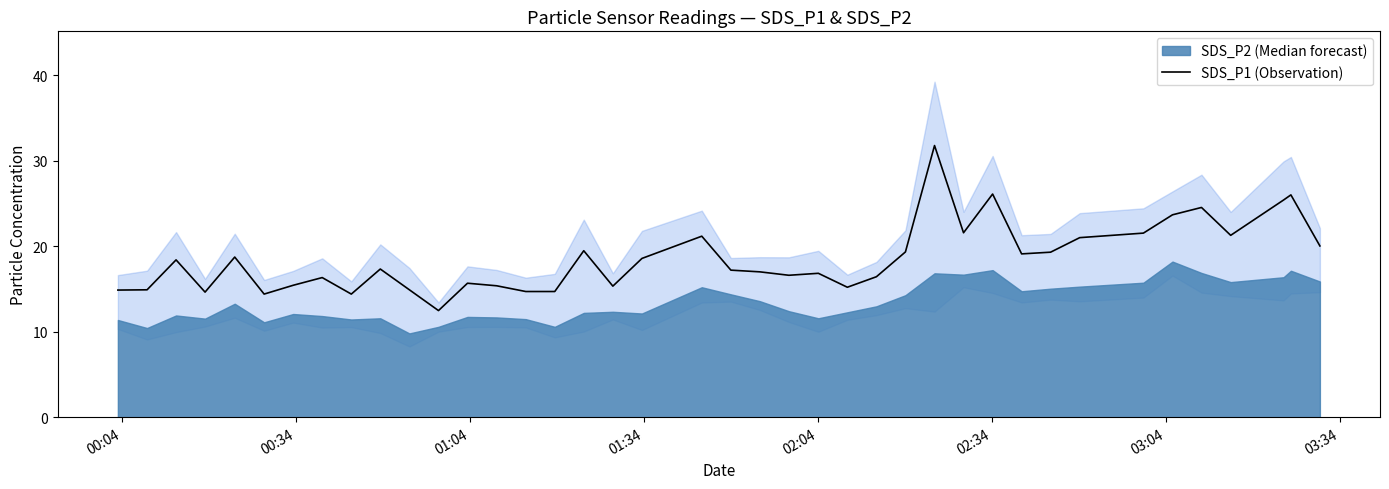

How many lines are shown in the chart?

1